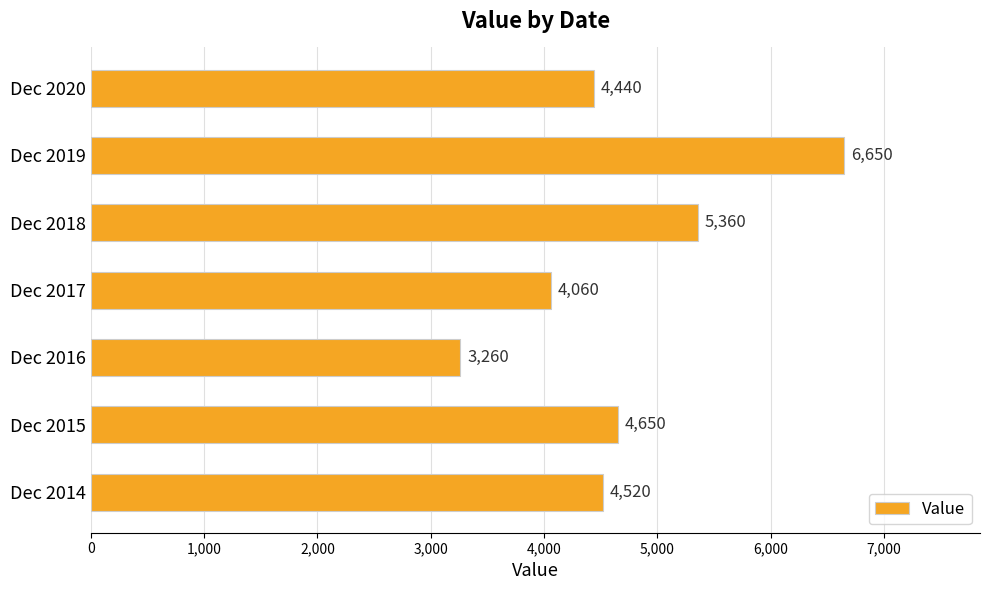

List the labels in order of value, smallest first.

Dec 2016, Dec 2017, Dec 2020, Dec 2014, Dec 2015, Dec 2018, Dec 2019